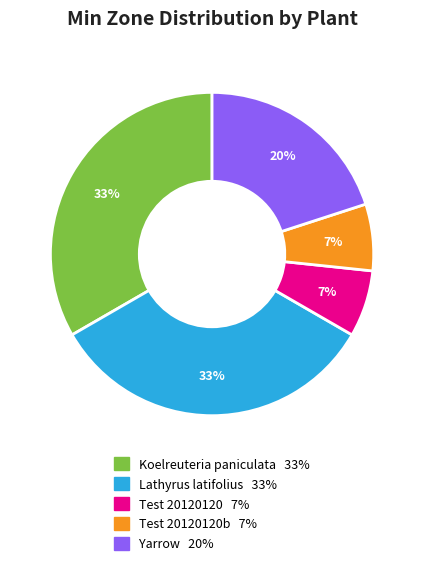

Is there any slice that represents more than half of the pie?

No